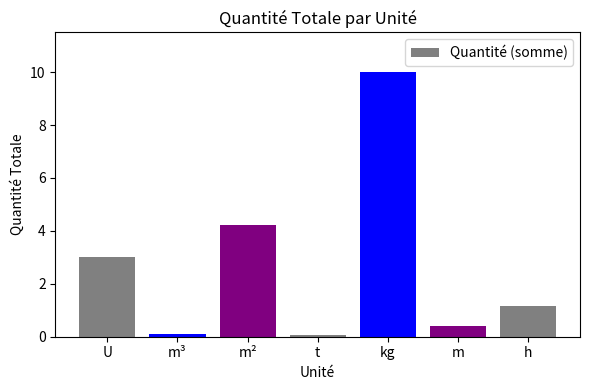

Reading left to right, what are all the values shown in this chart?

3.0	0.1	4.2	0.1	10.0	0.4	1.2